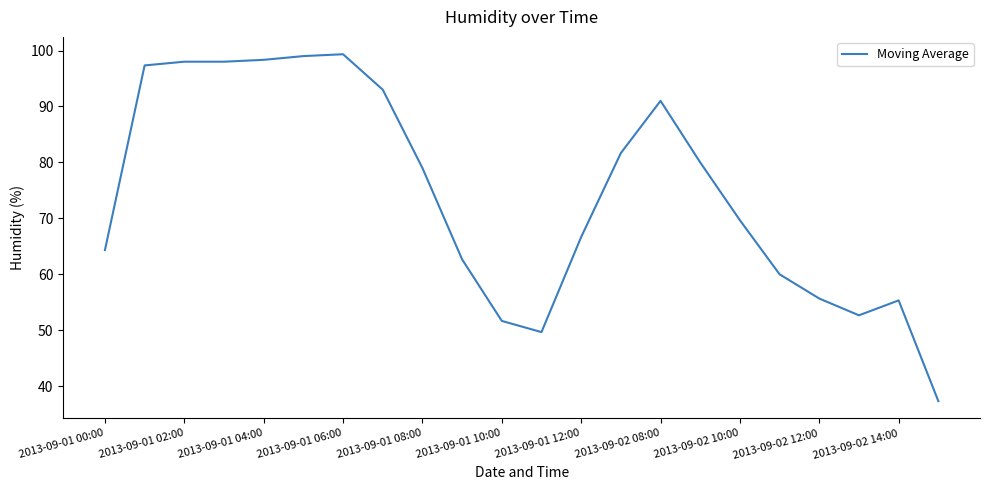

What is the maximum value shown in the chart?

99.3